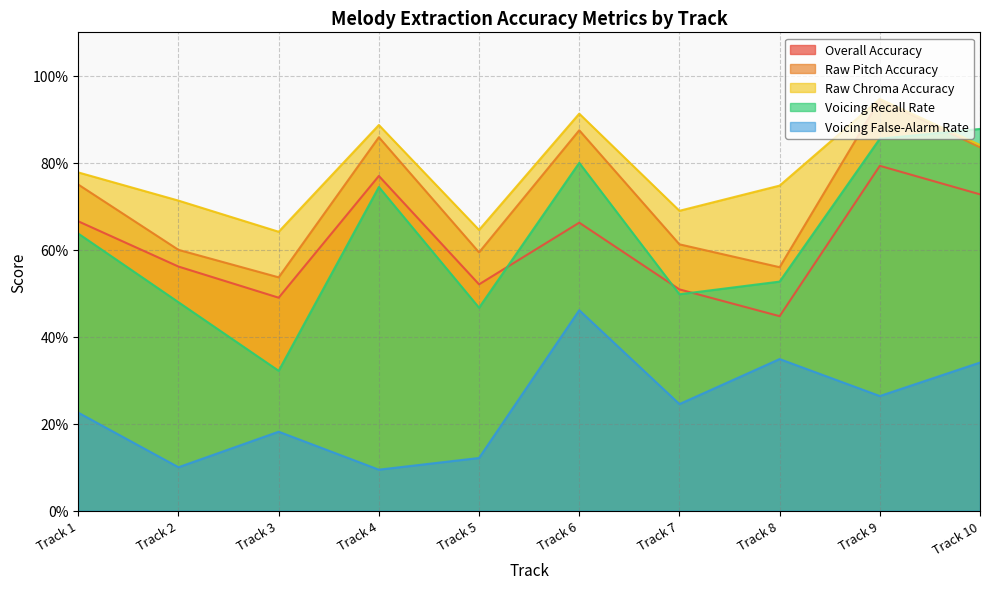

Is it true that Raw Chroma Accuracy equals 0.9 at Track 9?

True